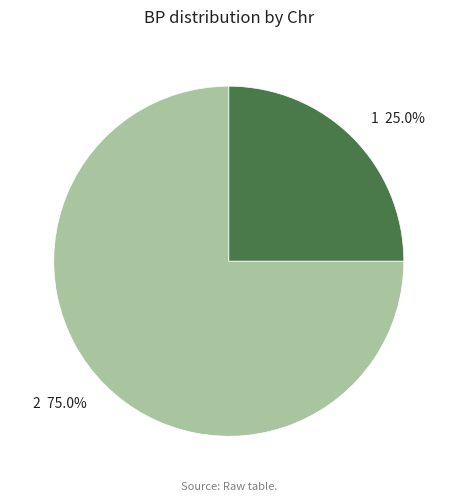

What percentage is NOT represented by 2?

25.0%